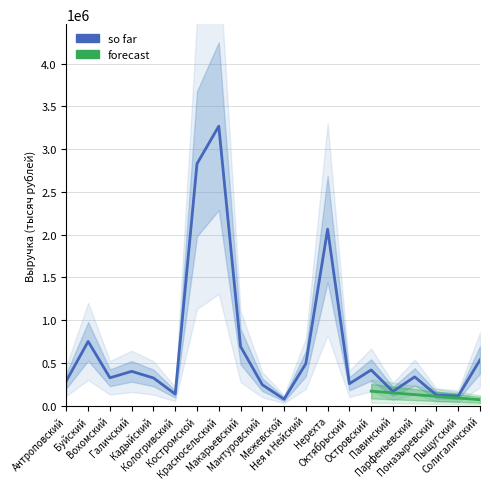

How many points are higher than both their immediate neighbors (excluding endpoints)?

6